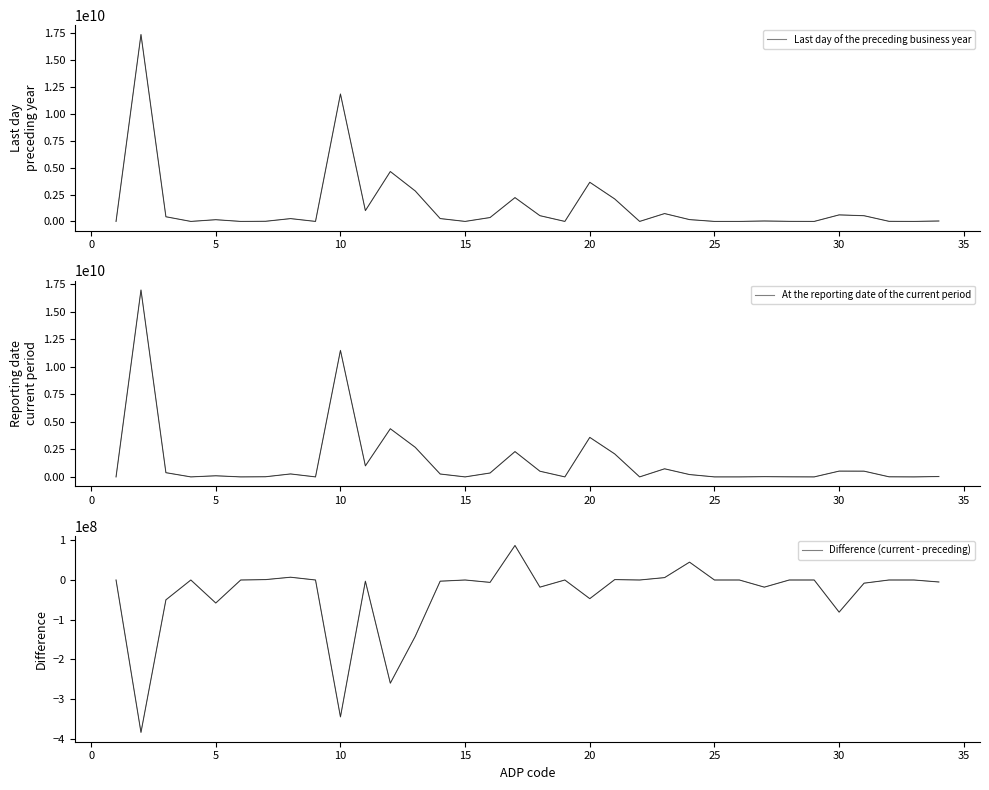

Does the chart have visible grid lines?

No